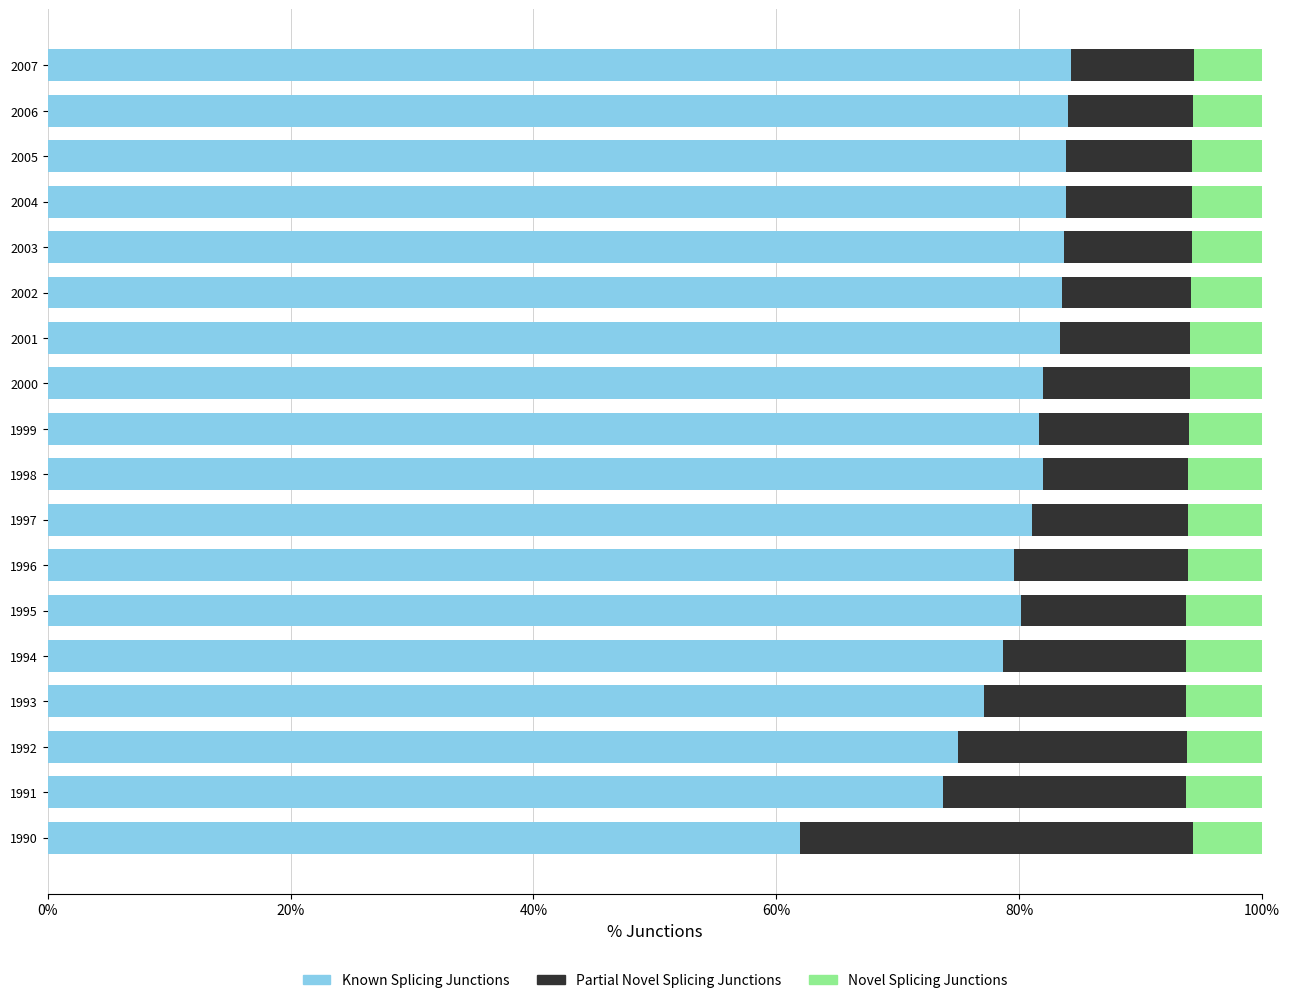

What is the highest value of the Known Splicing Junctions series?

84.3